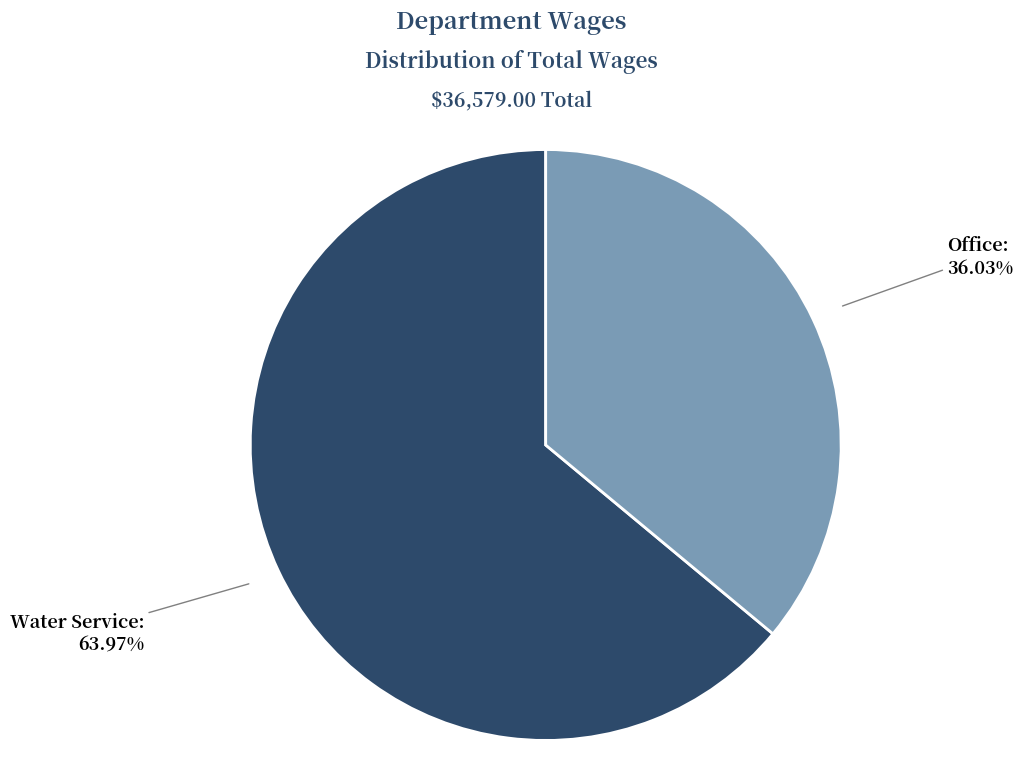

Is there any slice that represents more than half of the pie?

Yes